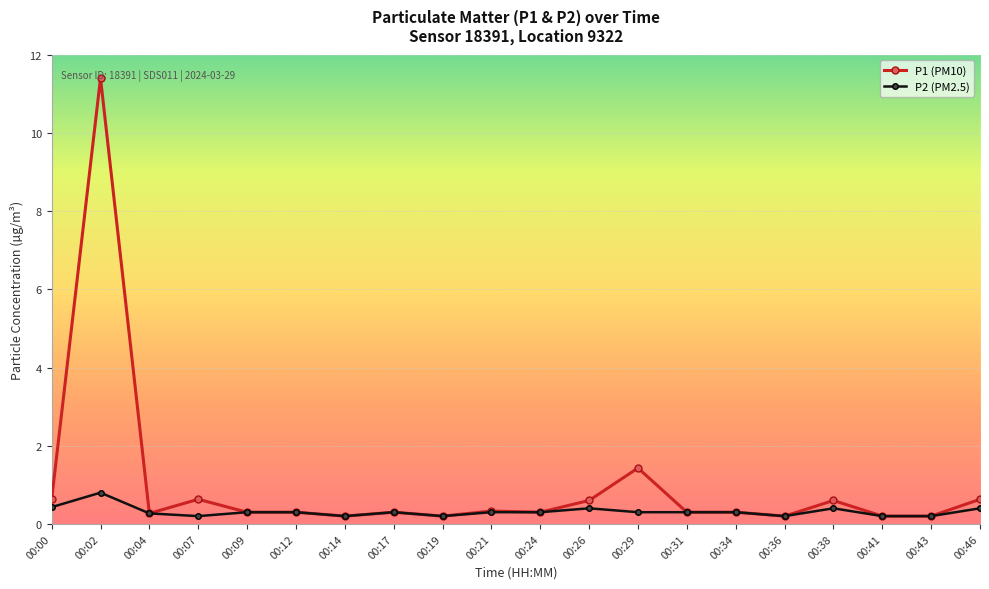

The P2 (PM2.5) series shows 0.3 at 00:24. True or false?

True